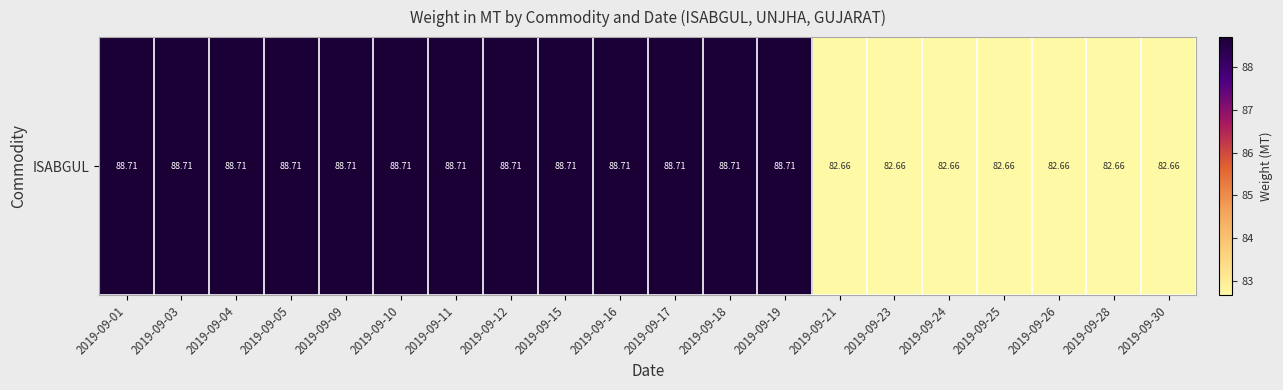

The chart shows a value of 38.1 at 2019-09-19. True or false?

False